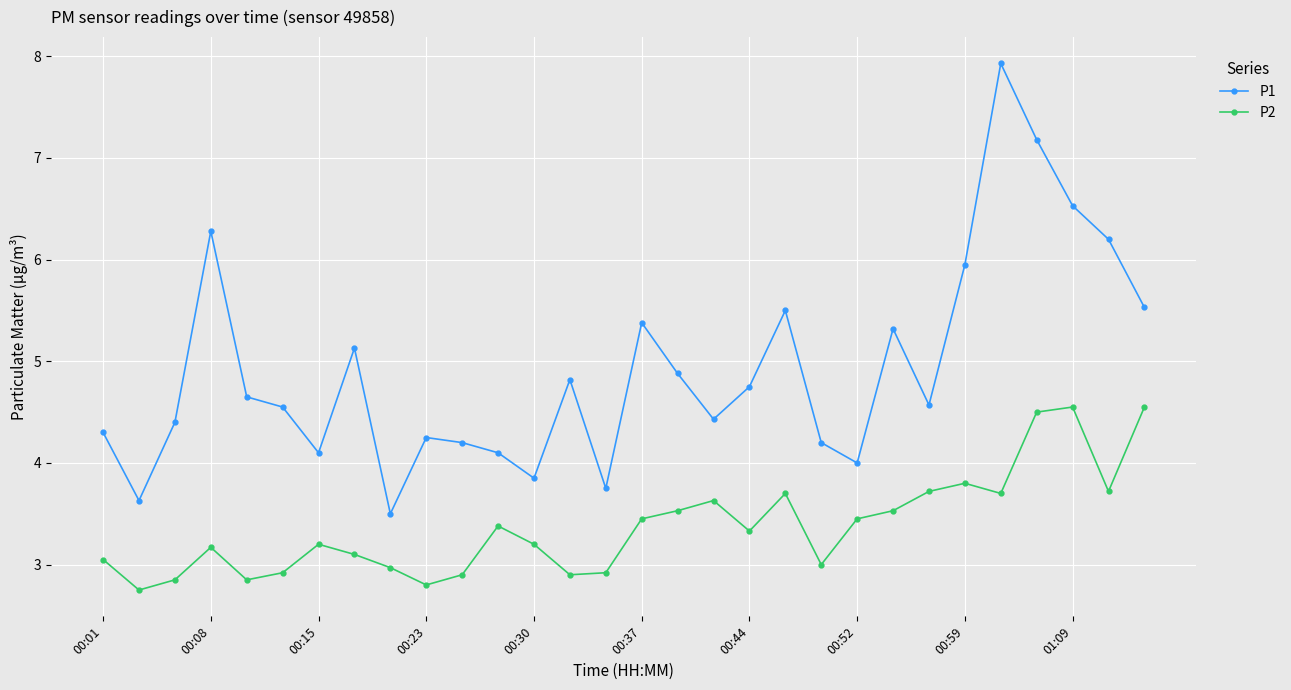

What is the maximum value shown in the chart?

7.9